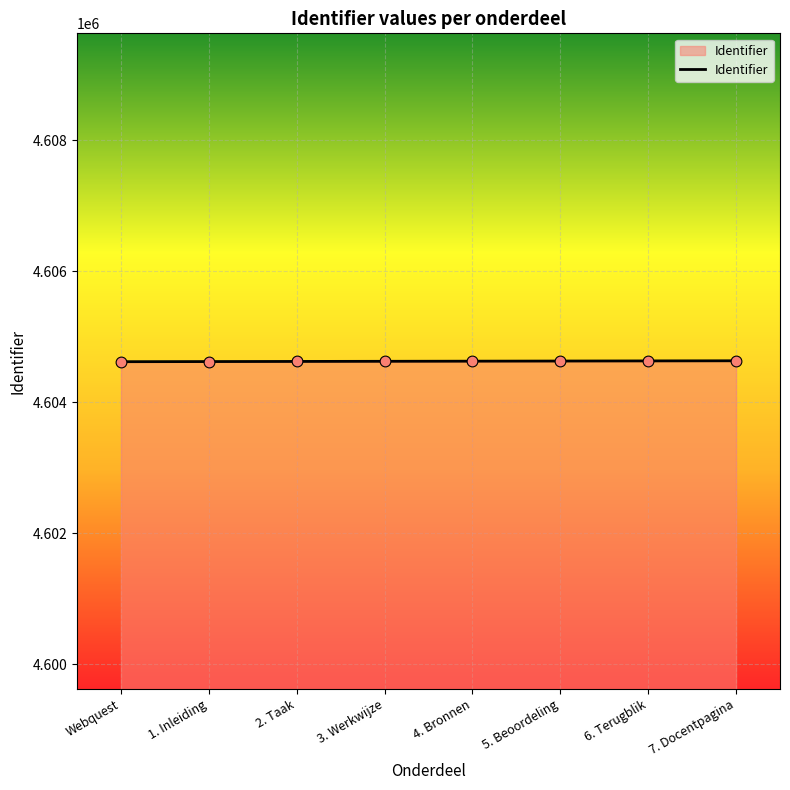

What is the ratio of the value at 1. Inleiding to the value at Webquest?

1.0